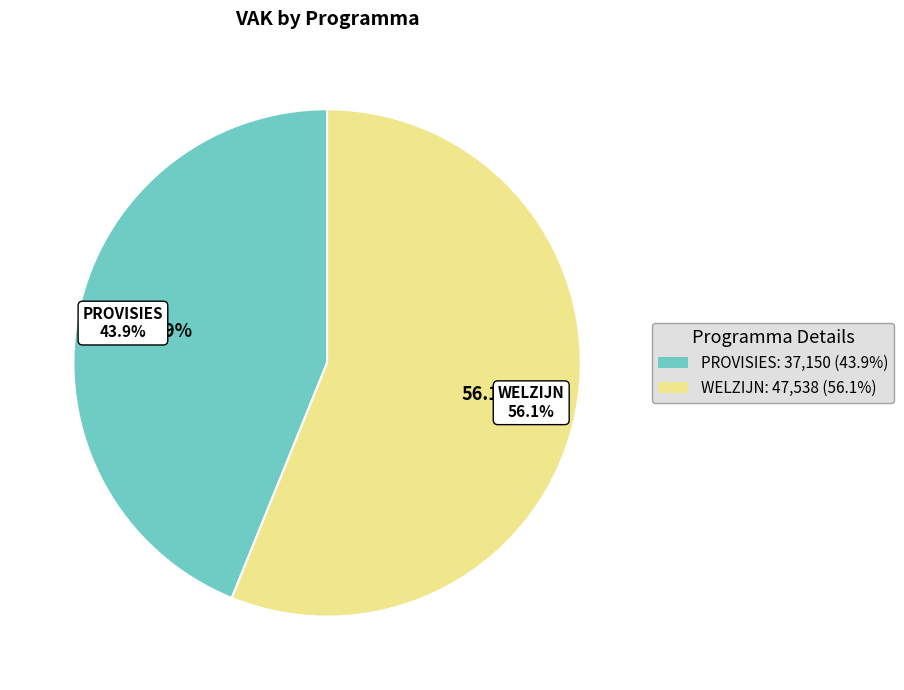

What is the total percentage of PROVISIES and WELZIJN?

100.0%